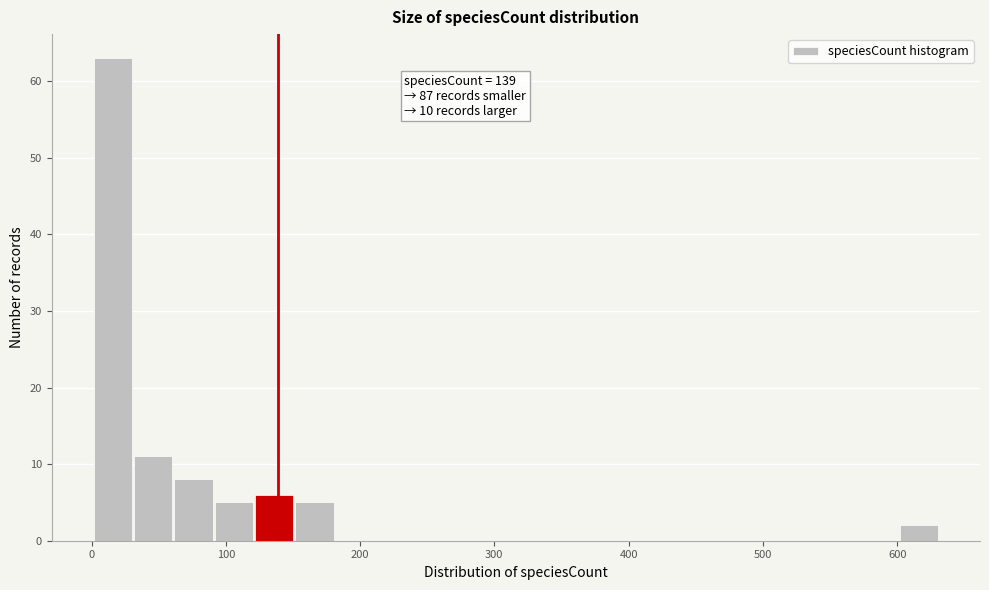

Around what value on the x-axis is the tallest bar? Give the approximate position of its centre, as read against the axis.

20